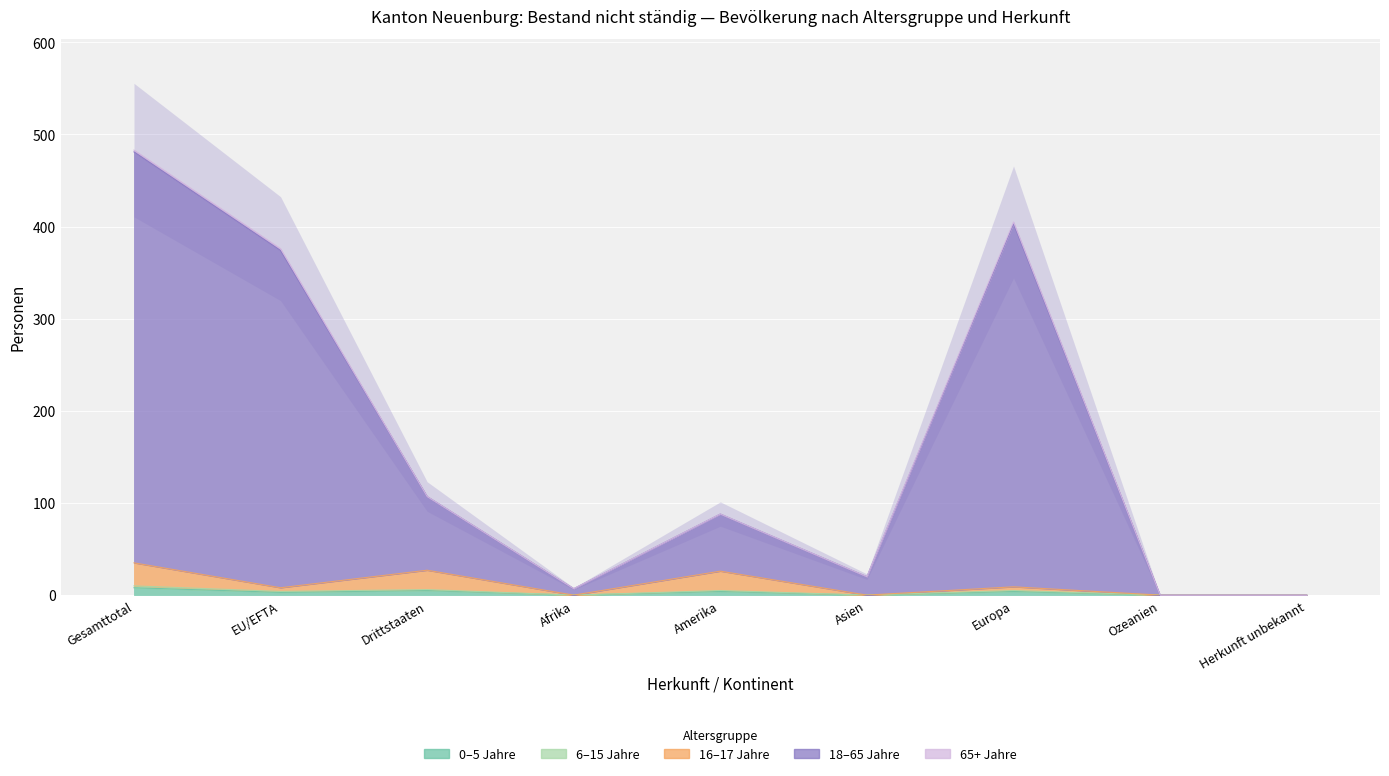

Does the chart display data point markers on the line(s)?

No